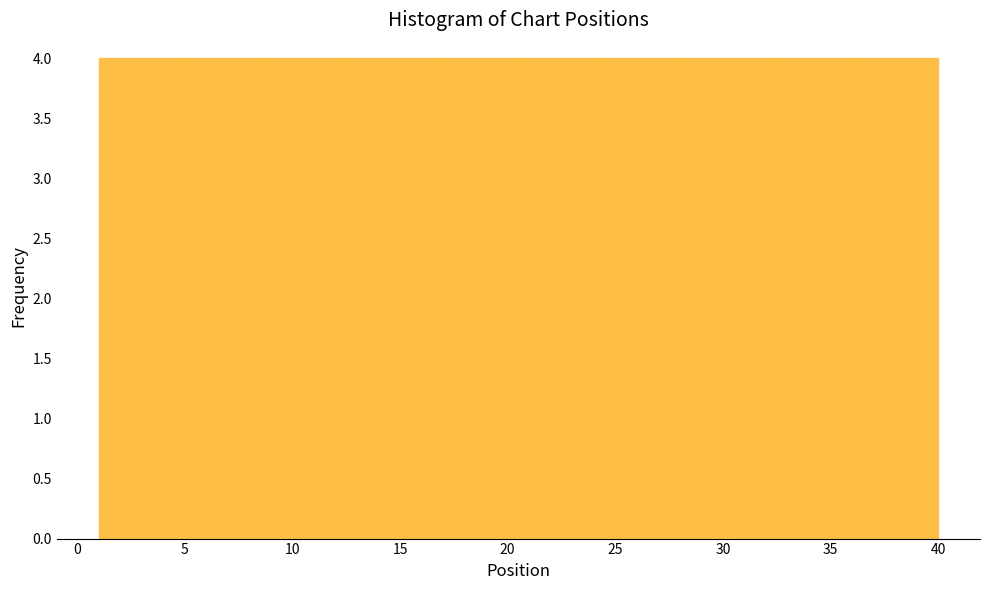

How tall is the bar that spans 16.6 to 20.5 on the x-axis? Neither the bar edges nor the heights are printed on the chart, so give them approximately, as read against the axes.

4